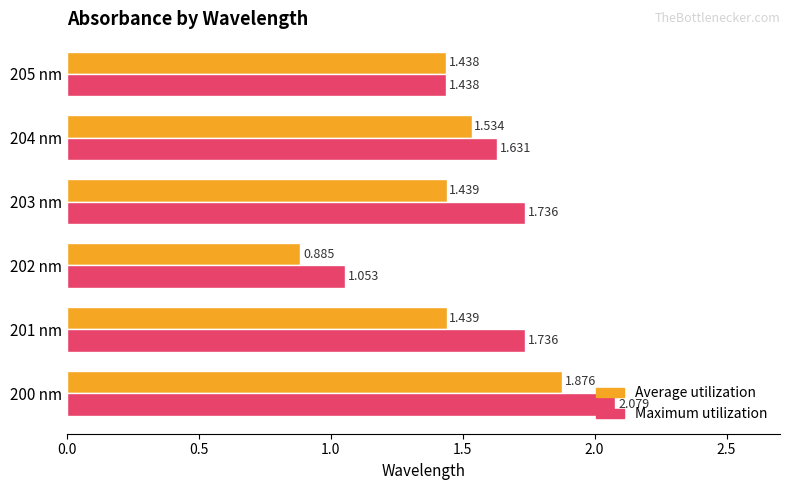

Which series has the largest total across all categories?

Maximum utilization